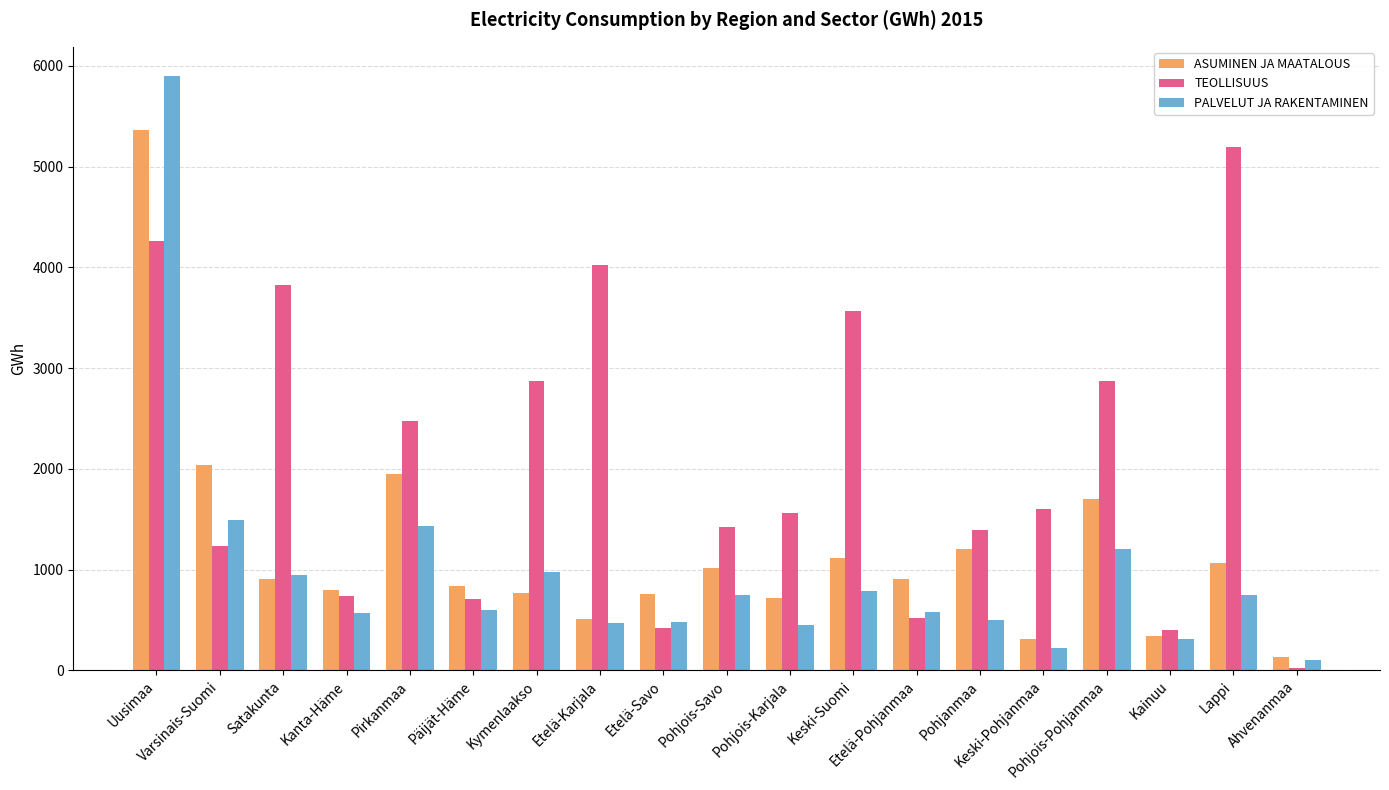

What is the label of the 10th bar from the right?

Pohjois-Savo